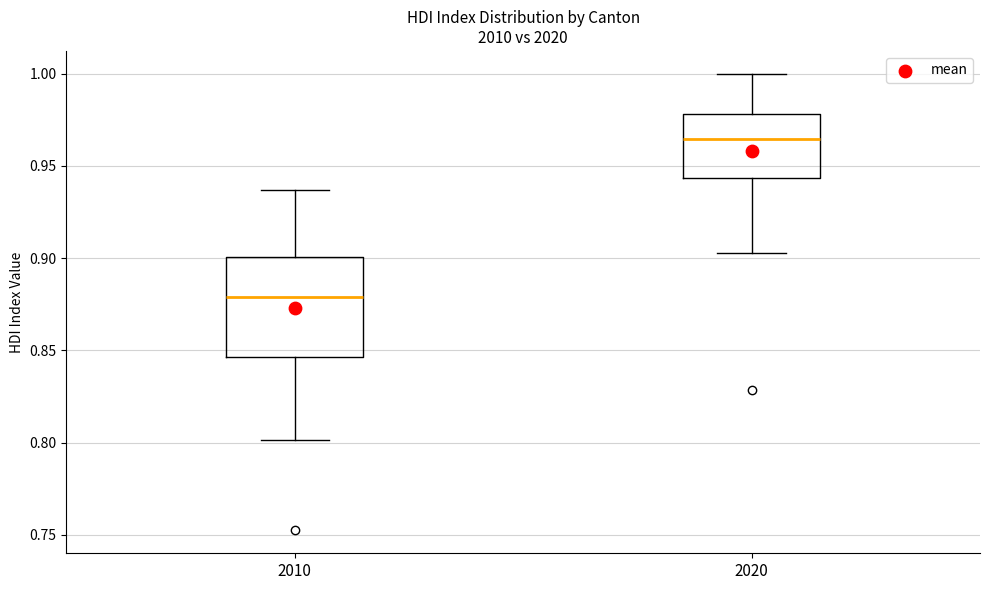

Which box has the highest median line?

2020